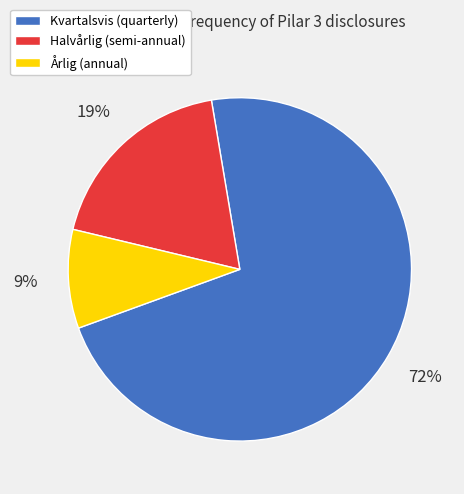

Does any single category account for the majority?

Yes